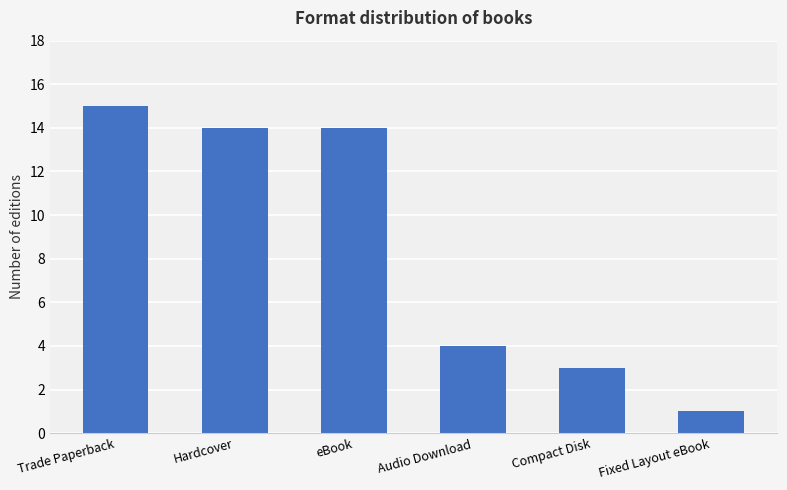

What is the difference between the maximum and minimum values?

14